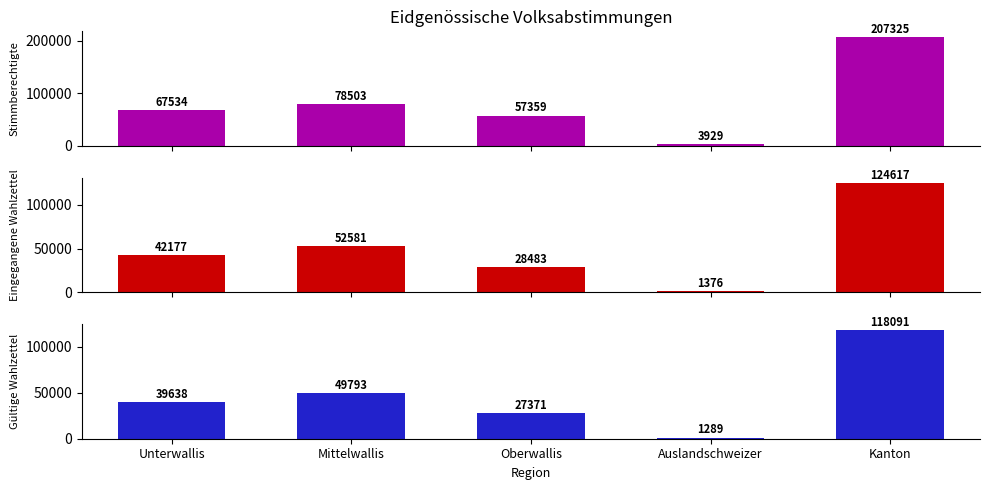

What is the average value of the Stimmberechtigte series?

82930